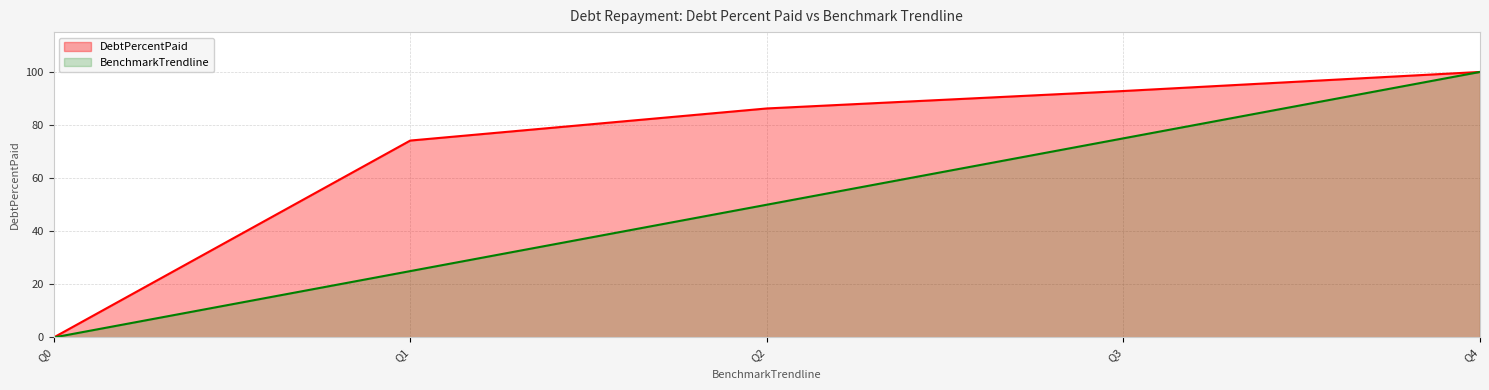

What is the value of the DebtPercentPaid point at the 5th from the left?

100.0